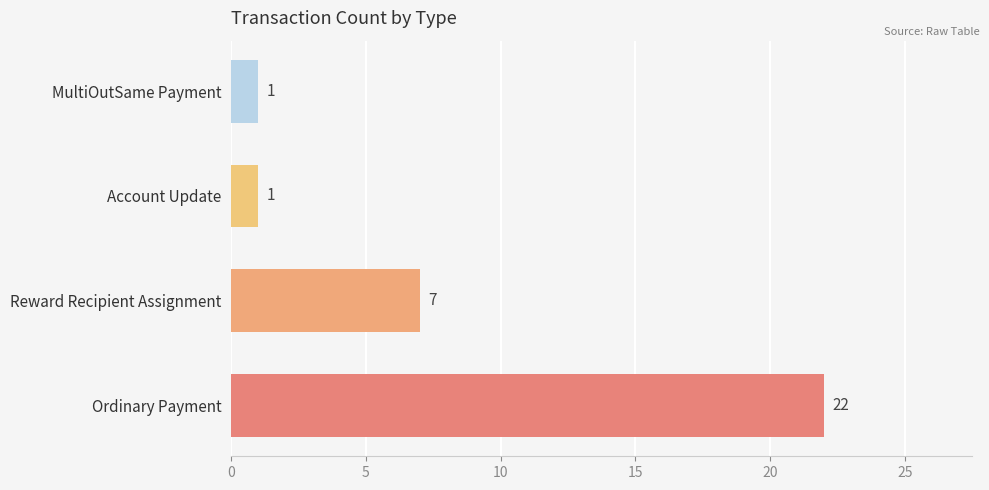

What is the smallest value displayed?

1